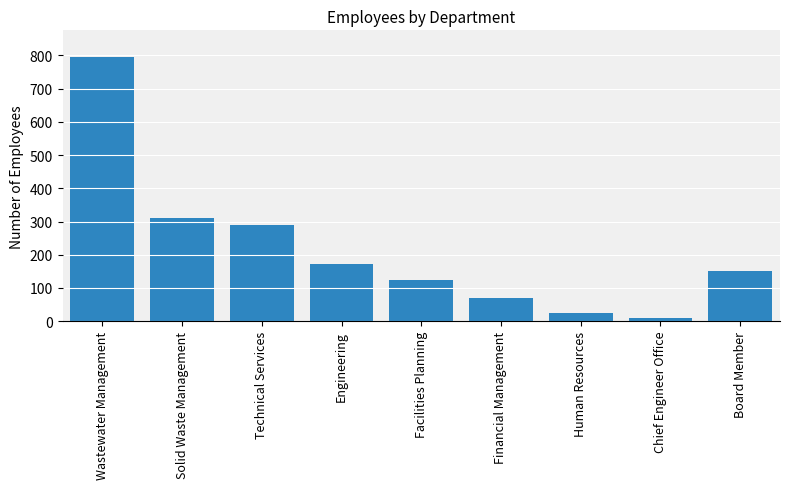

The value at Technical Services is 289. True or false?

True